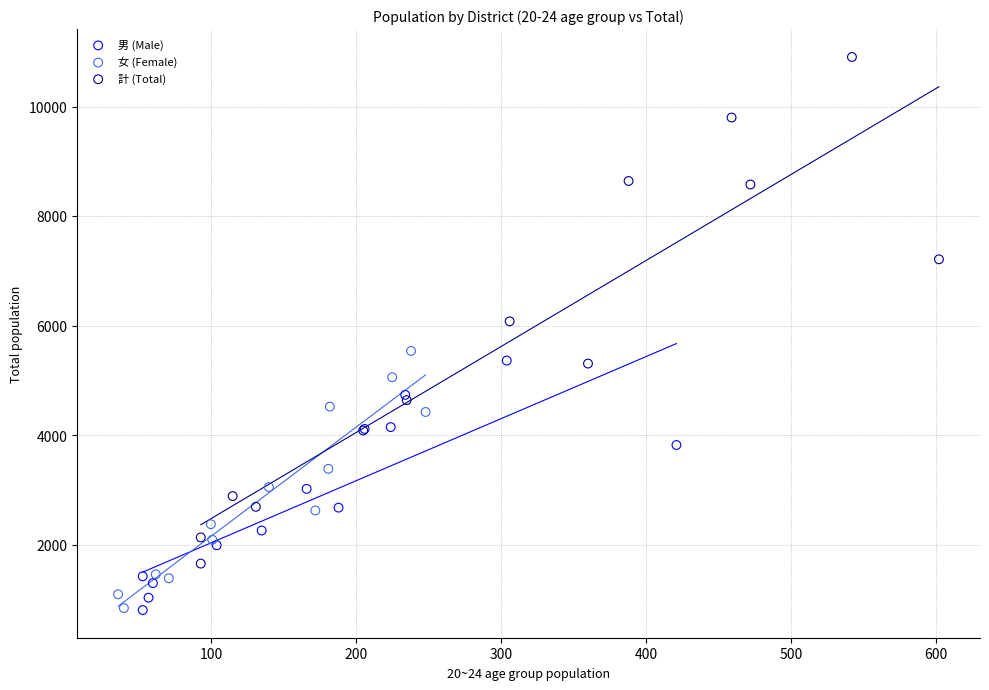

Which series reaches the maximum Y coordinate?

計 (Total)